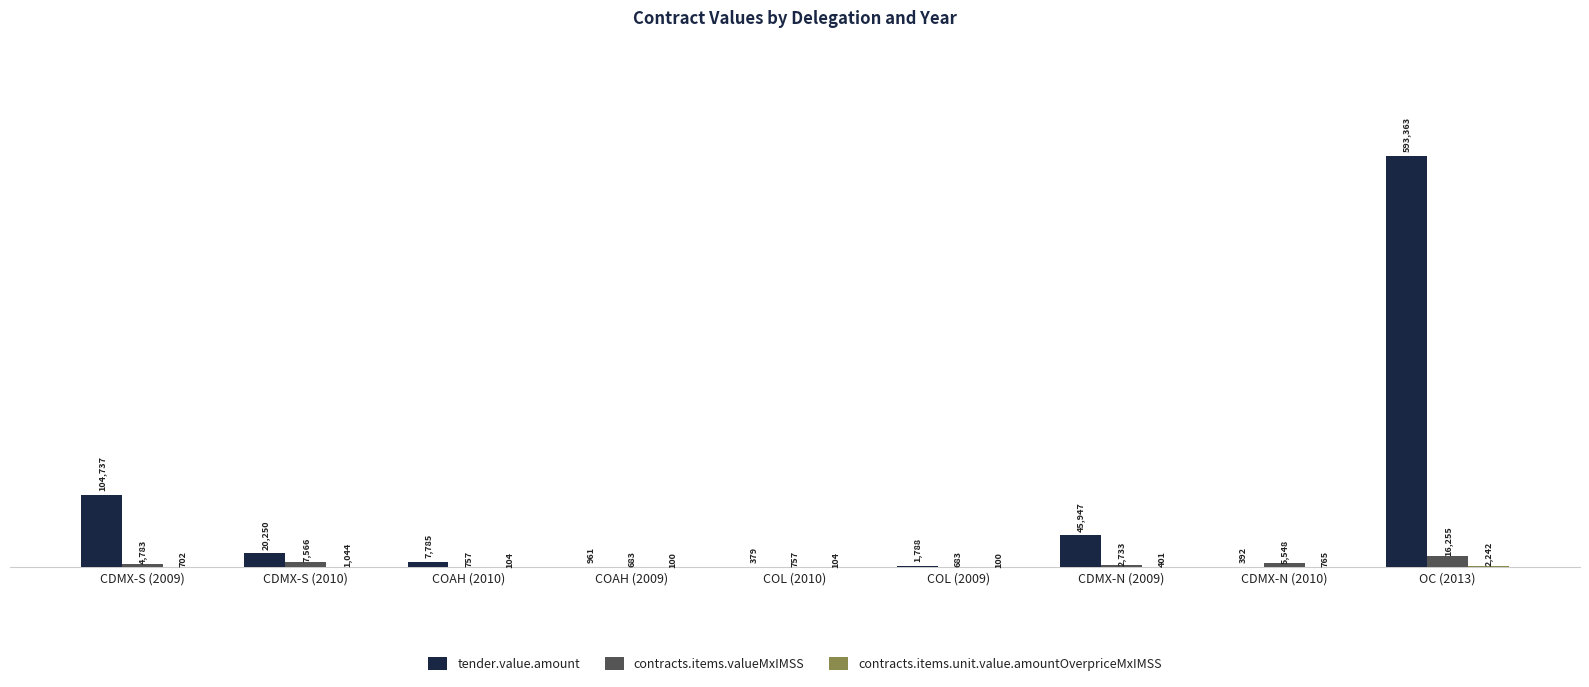

Which series has the widest spread of values?

tender.value.amount